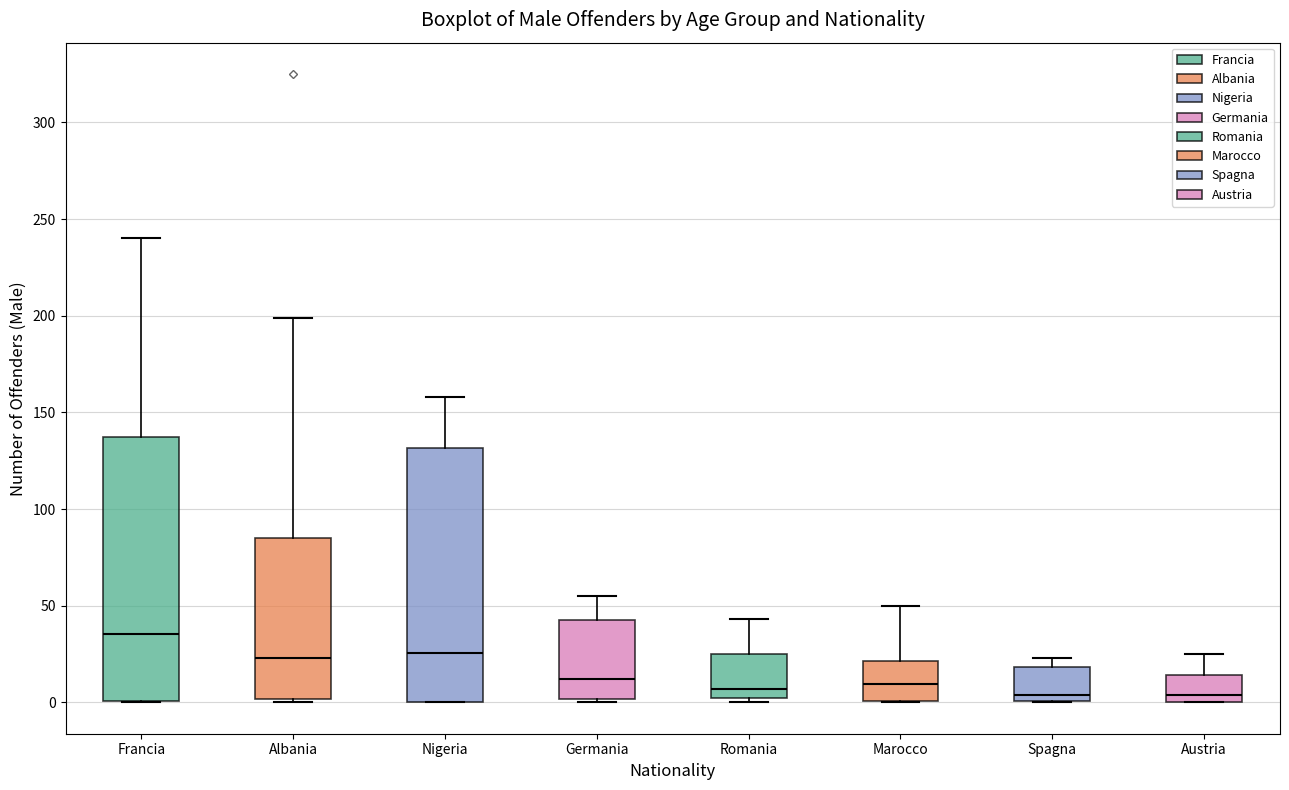

Reading left to right, read every box against the y-axis: the position of its median line, the range the box covers, and the ends of its whiskers. The values are not printed on the chart, so give them approximately, as read against the axis.

Francia: median 35, box 0 to 135, whiskers 0 to 240
Albania: median 25, box 0 to 85, whiskers 0 (just below the box's lower edge) to 200
Nigeria: median 25, box 0 to 130, whiskers 0 to 160
Germania: median 10, box 0 to 45, whiskers 0 (just below the box's lower edge) to 55
Romania: median 5, box 0 to 25, whiskers 0 (just below the box's lower edge) to 45
Marocco: median 10, box 0 to 20, whiskers 0 to 50
Spagna: median 5, box 0 to 20, whiskers 0 to 25
Austria: median 5, box 0 to 15, whiskers 0 to 25